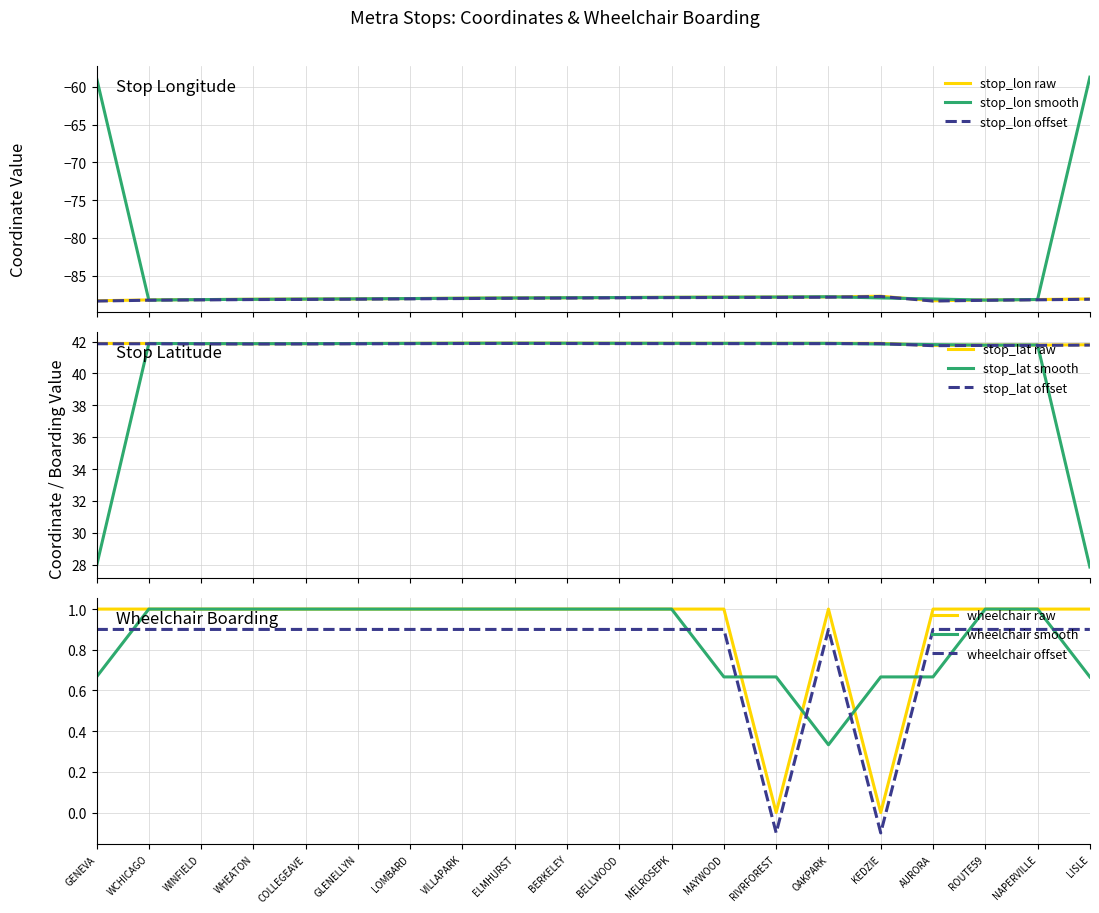

Between ROUTE59 and GLENELLYN, which is larger?

GLENELLYN